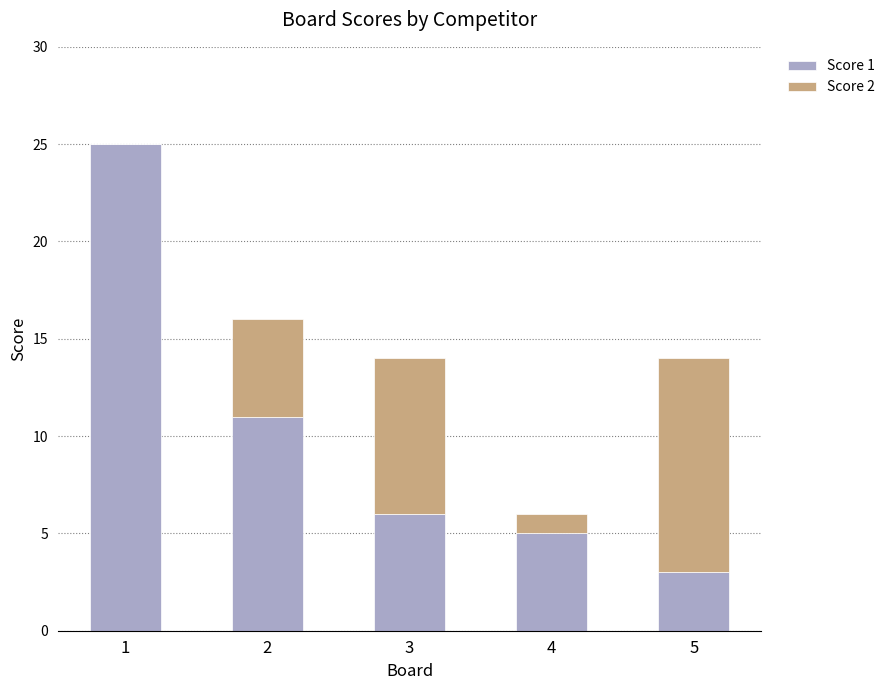

The value of Score 1 at 1 is 5. True or false?

False